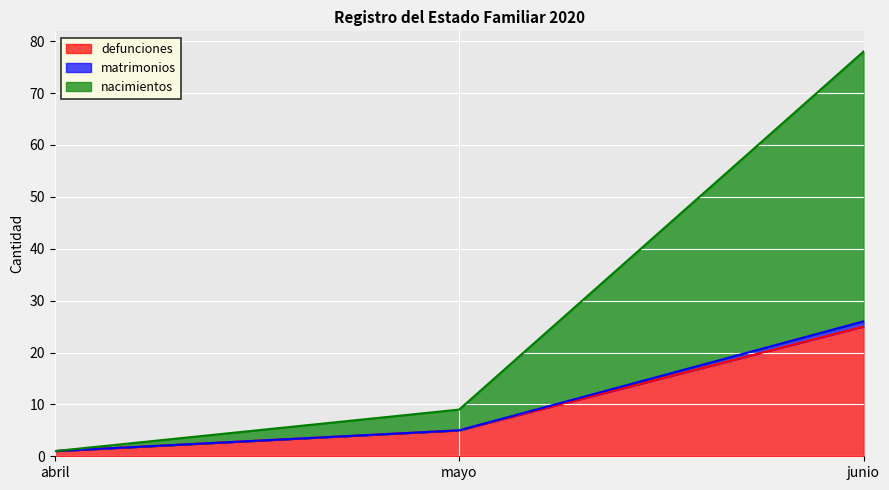

How many lines are shown in the chart?

3